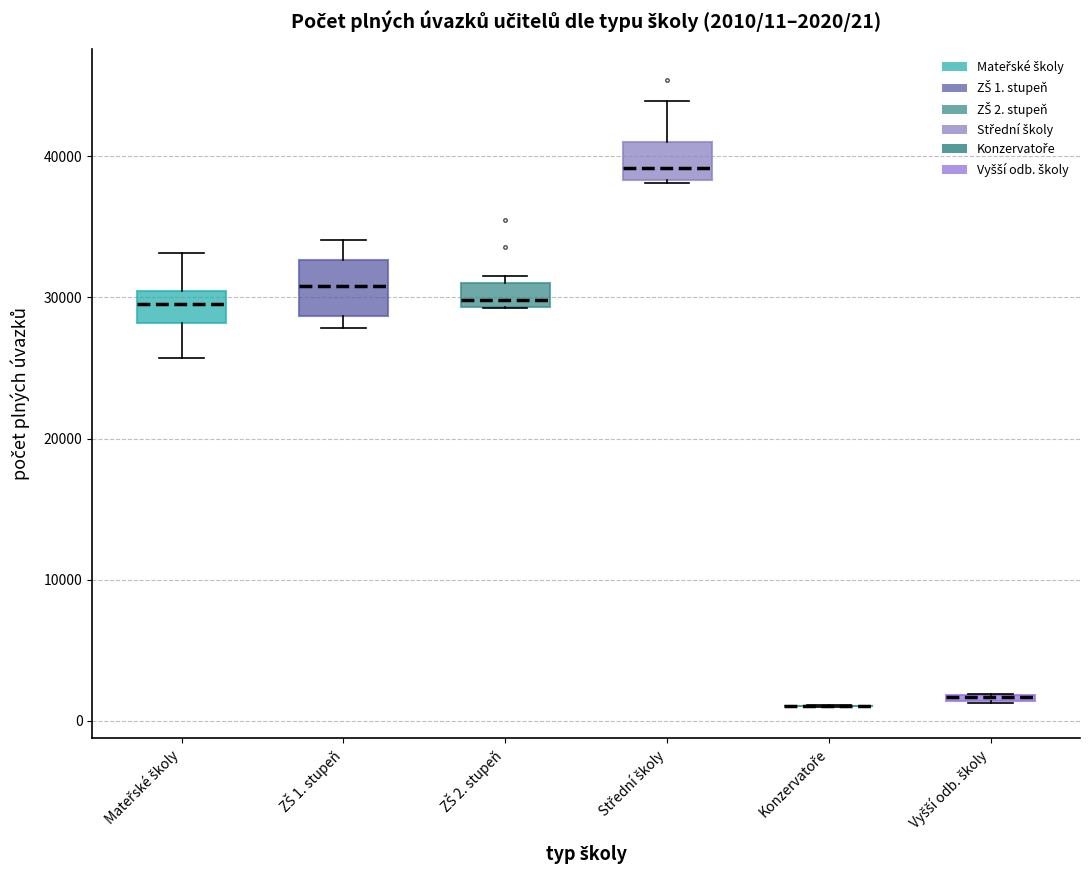

Which box is the tallest, from its lower edge to its upper edge?

ZŠ 1. stupeň